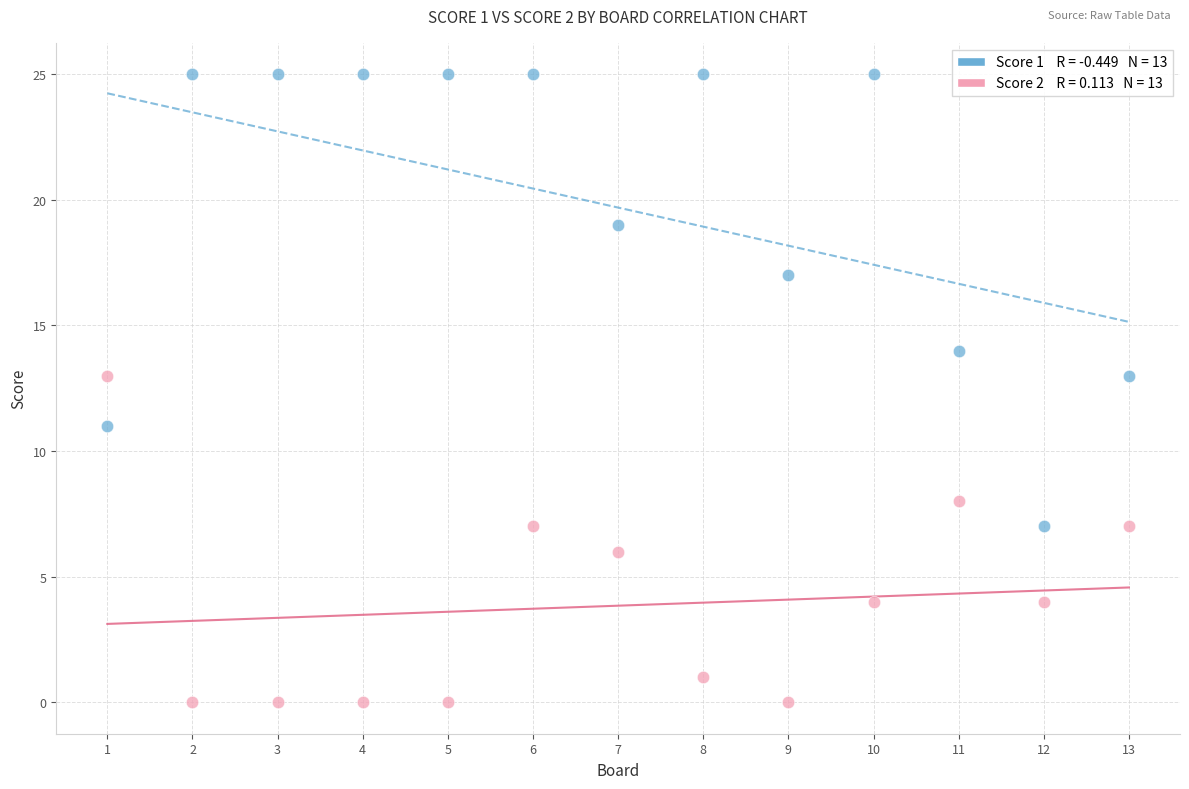

Across all data points, what is the range of Y values (max minus min)?

25